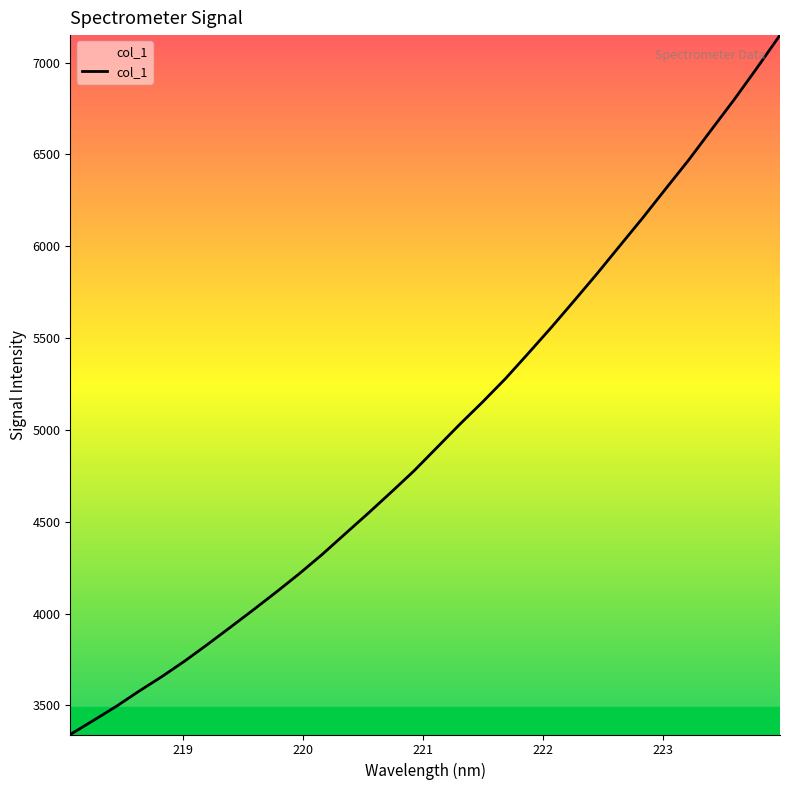

What is the difference between the maximum and minimum values?

3808.2